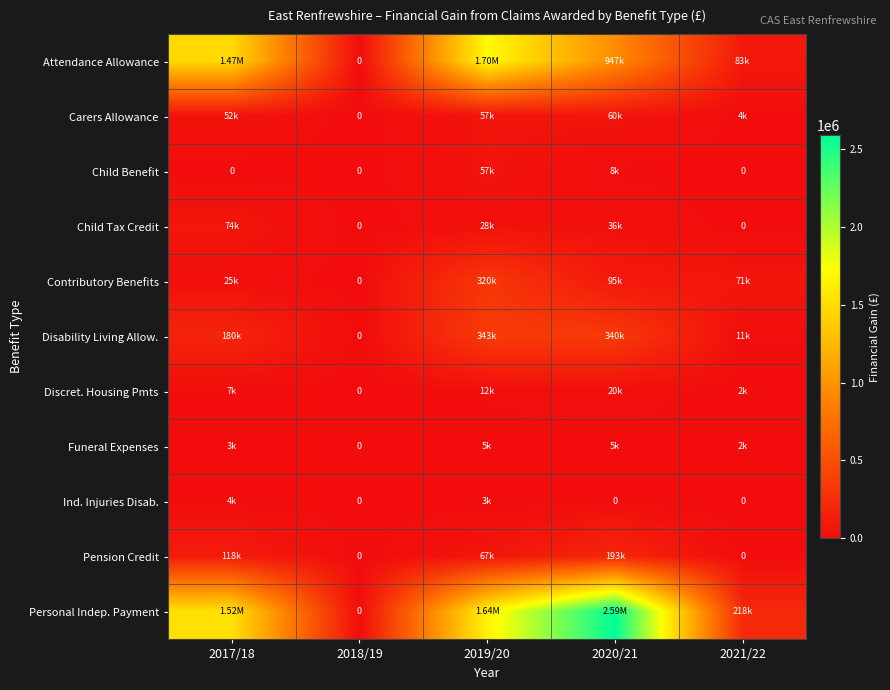

Which series has the widest spread of values?

Personal Indep. Payment